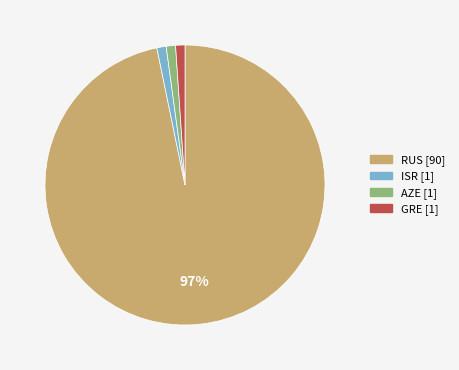

To the nearest percent, what is the combined percentage of RUS and ISR?

98%